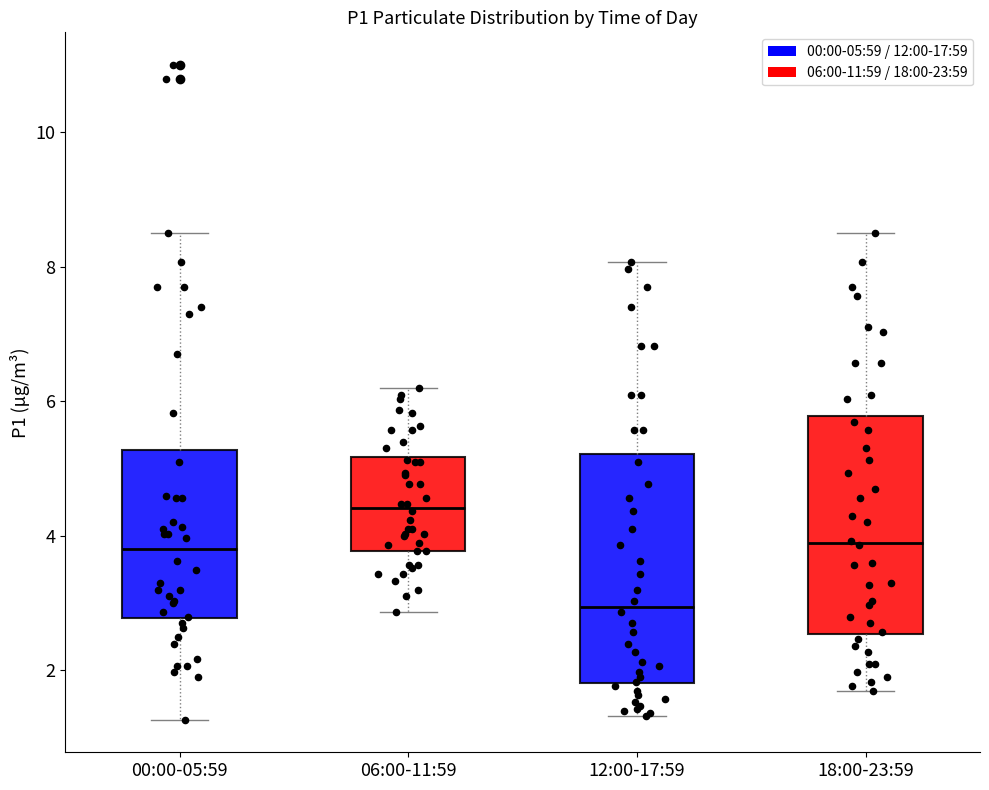

Where does the upper whisker of the box for 00:00-05:59 end on the y-axis? The values are not printed on the chart, so give them approximately, as read against the axis.

8.6